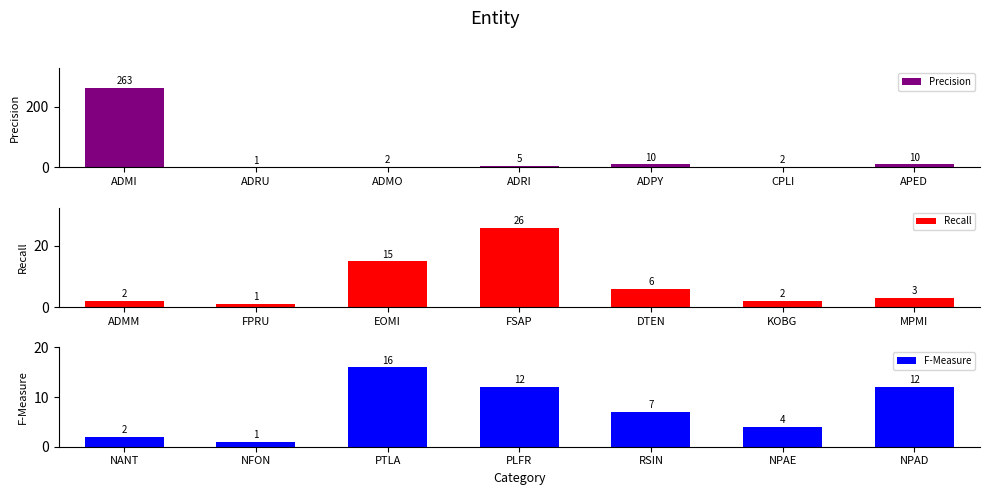

What is the sum of the Recall values at EOMI and FPRU?

16